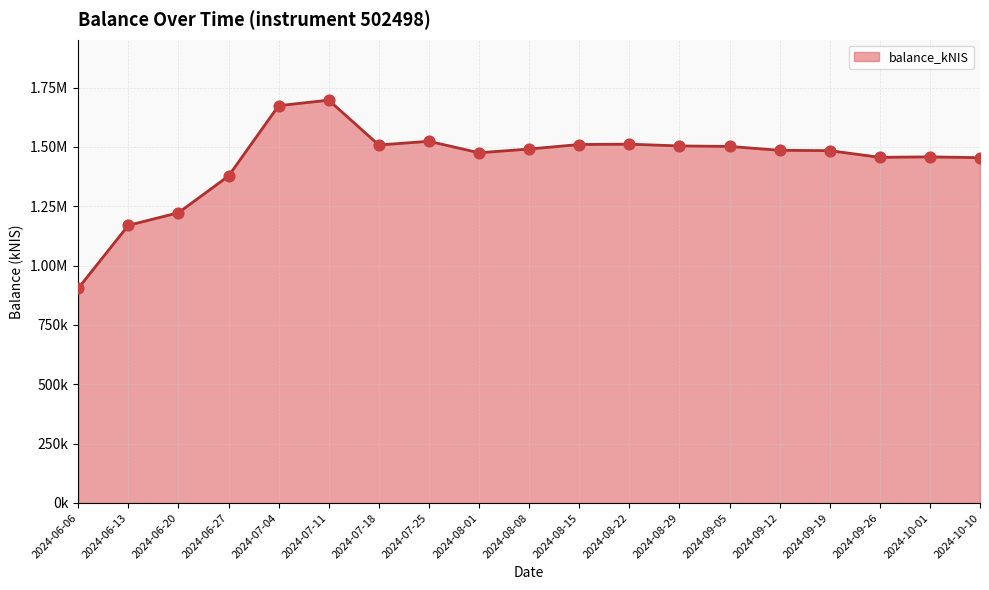

Approximately how many times larger is the value at 2024-08-29 compared to 2024-08-22?

1.0